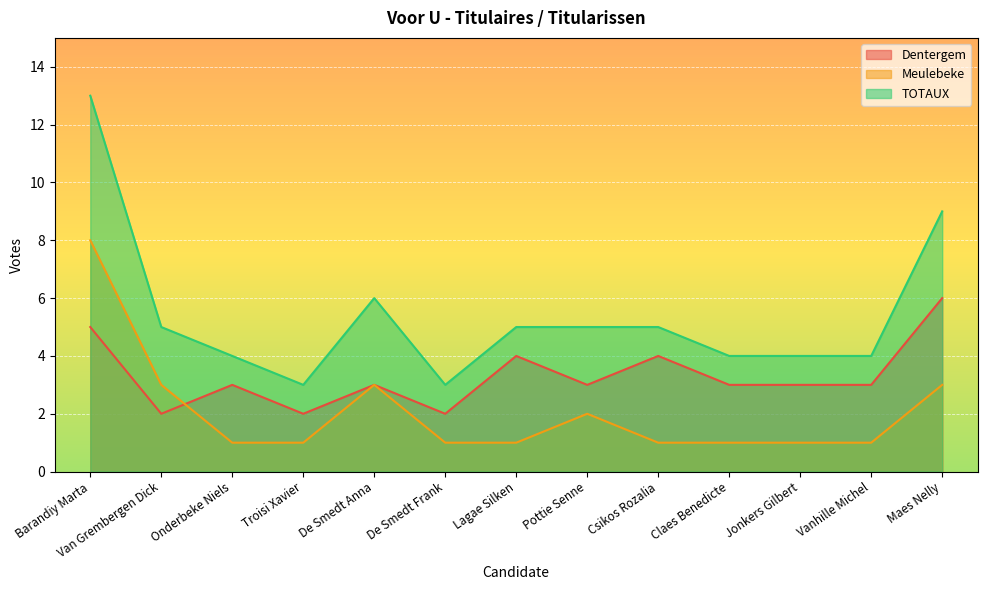

Which has a higher value, Van Grembergen Dick or Onderbeke Niels?

Onderbeke Niels